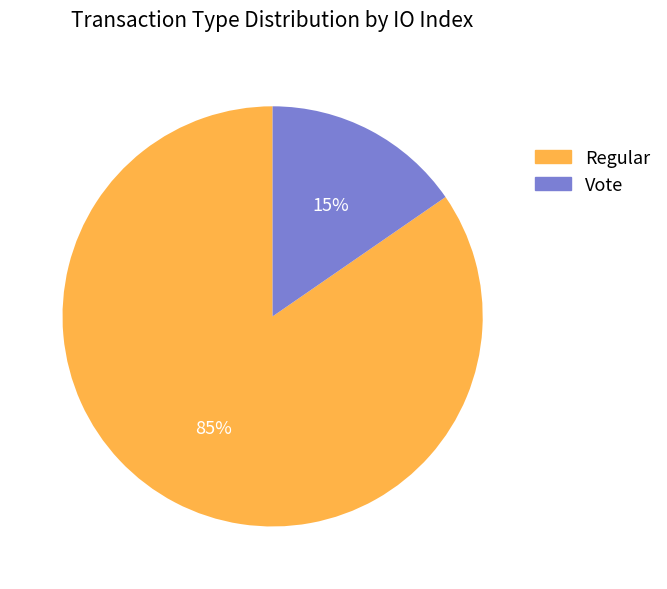

Combined, do Regular and Vote account for over 50%?

Yes